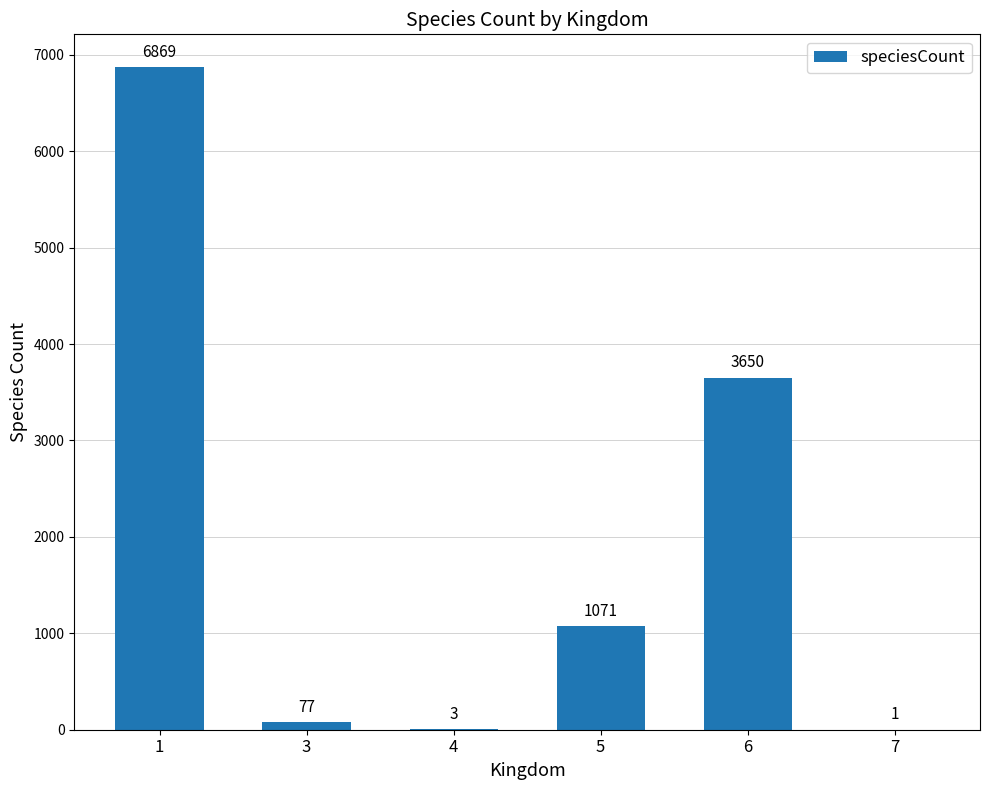

Reading left to right, transcribe all the data shown in this chart.

6869	77	3	1071	3650	1